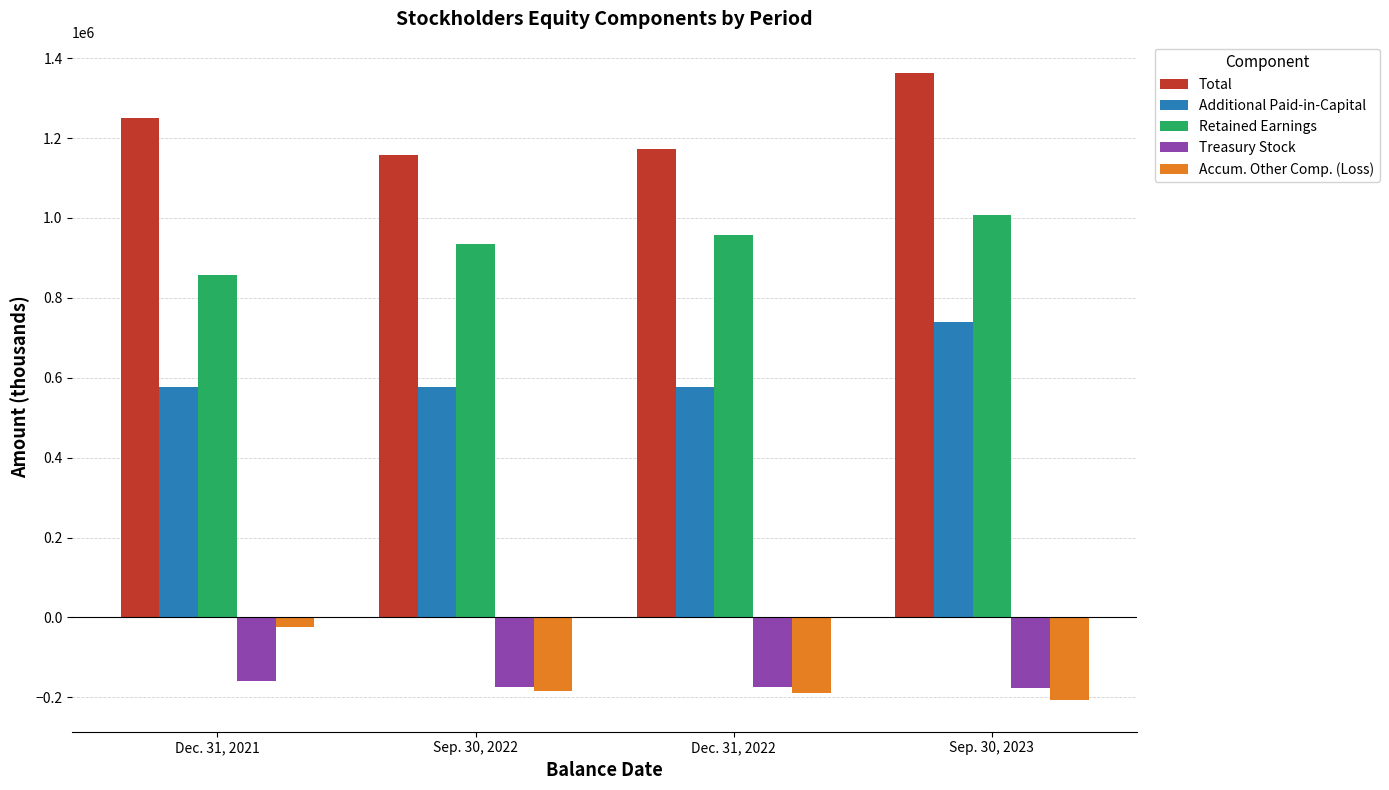

Which label corresponds to the smallest value in the chart?

Sep. 30, 2023